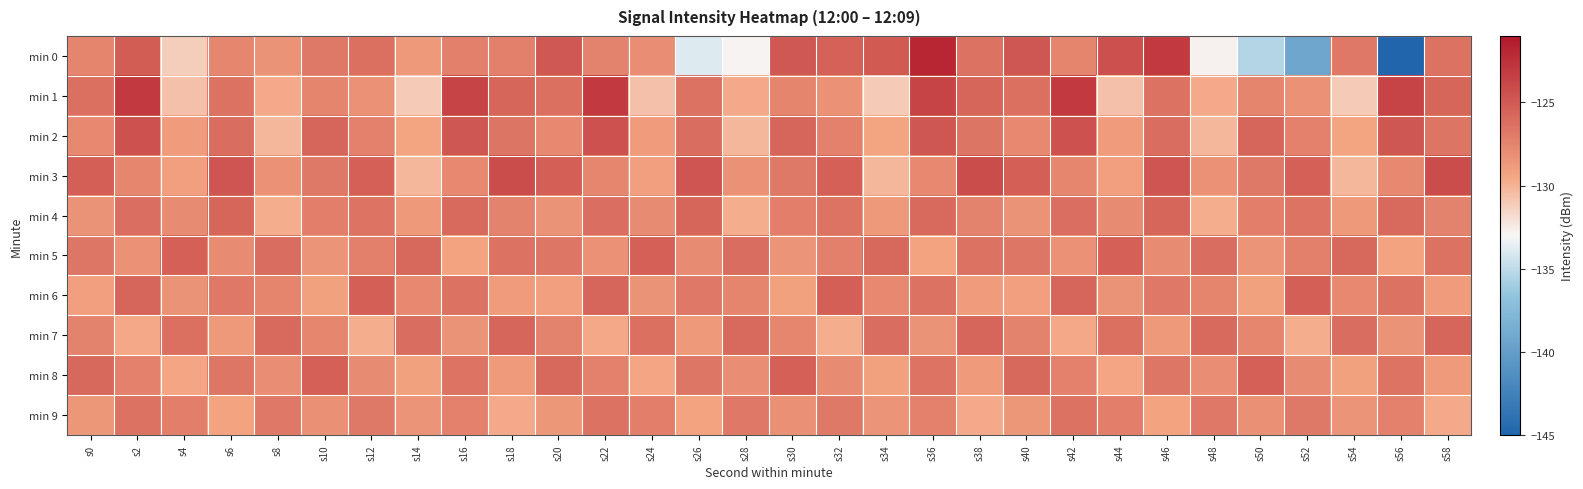

Which series has the largest total across all categories?

min 3